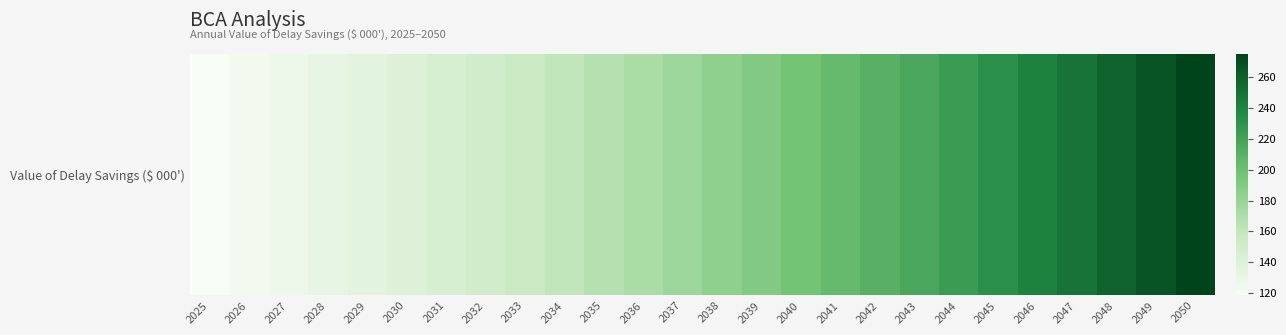

Is it true that the value at 2037 is 177.6?

True